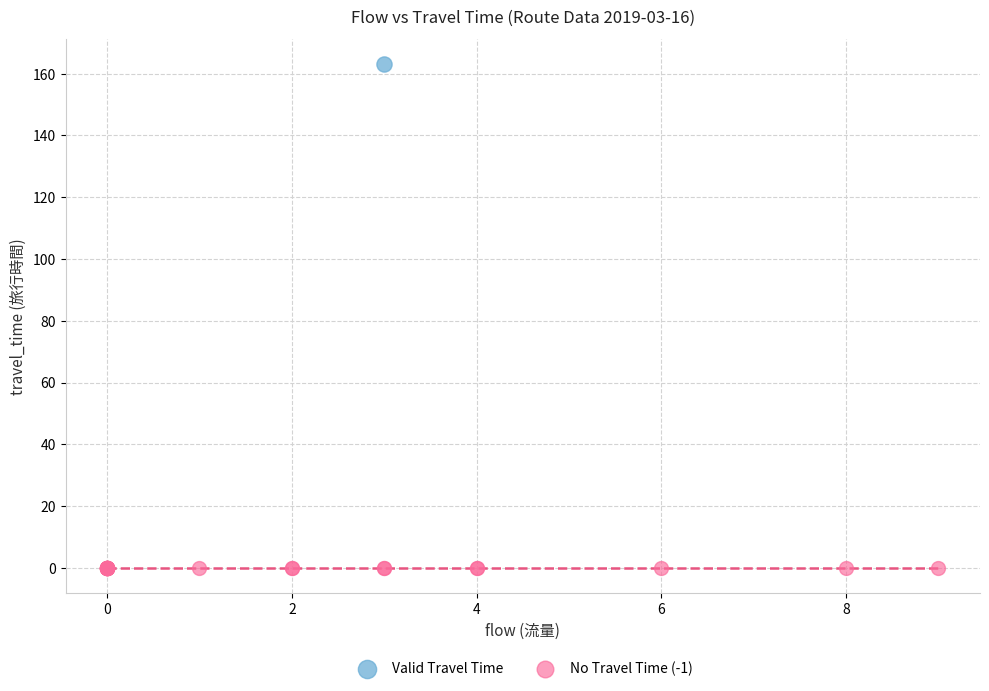

What are all the series names shown in the legend?

Valid Travel Time, No Travel Time (-1)